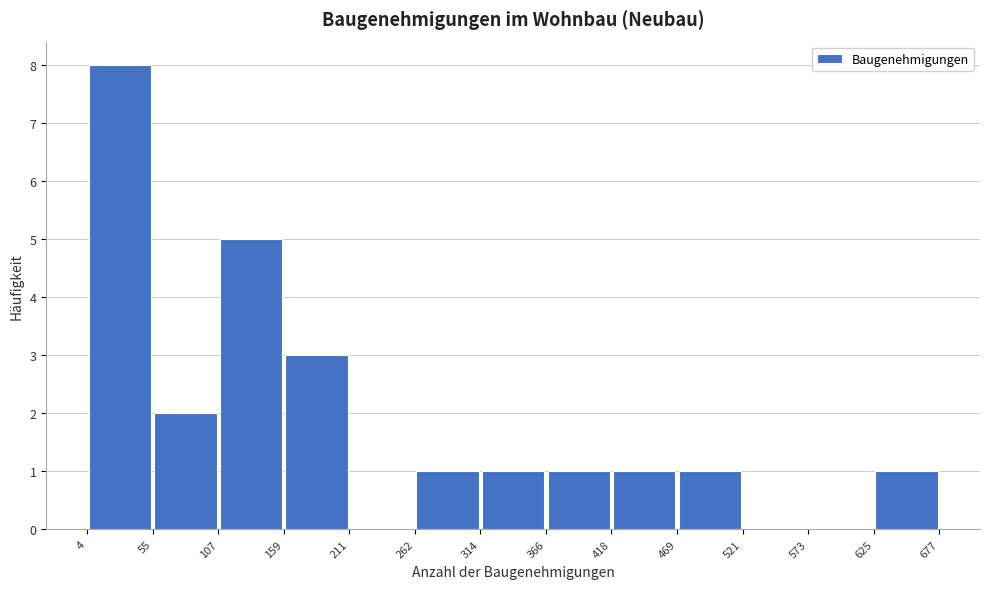

Reading left to right, transcribe this chart: for each bar, give the range it covers on the x-axis and its height. The values are not printed on the chart, so give them approximately, as read against the axis.

4 to 55: 8
55 to 107: 2
107 to 159: 5
159 to 211: 3
211 to 262: 0
262 to 314: 1
314 to 366: 1
366 to 418: 1
418 to 469: 1
469 to 521: 1
521 to 573: 0
573 to 625: 0
625 to 677: 1